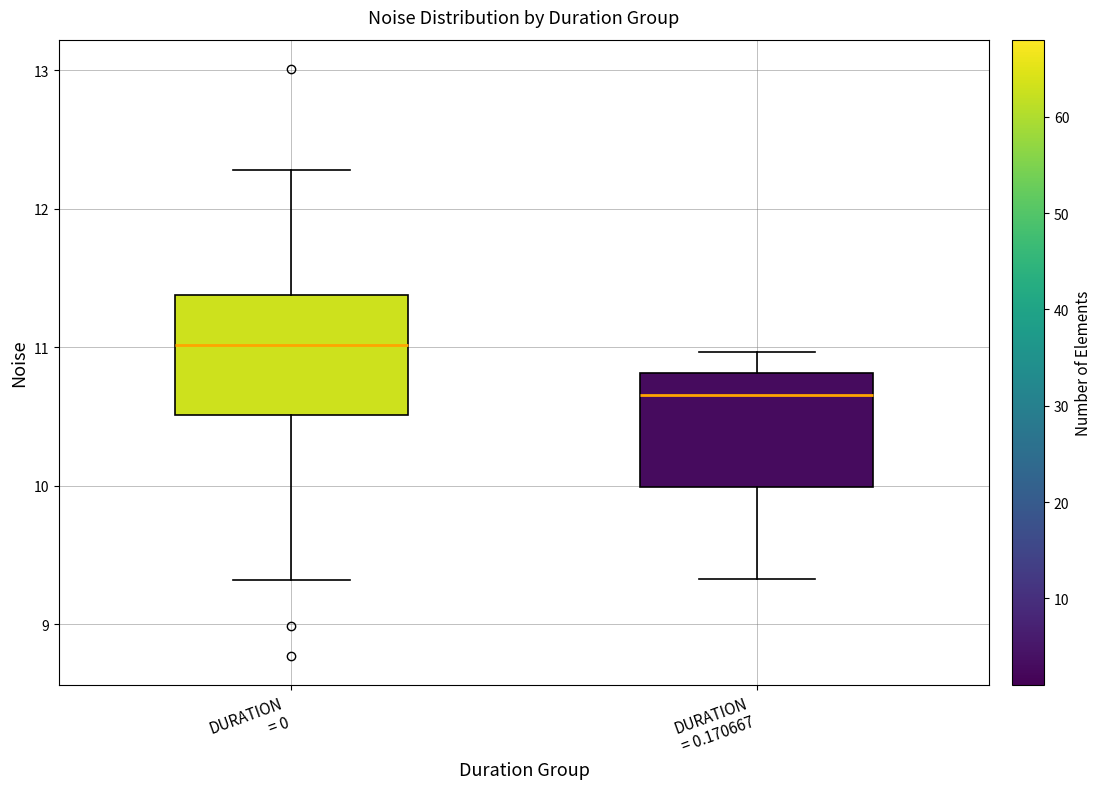

Which box's median line is the lowest?

DURATION = 0.170667